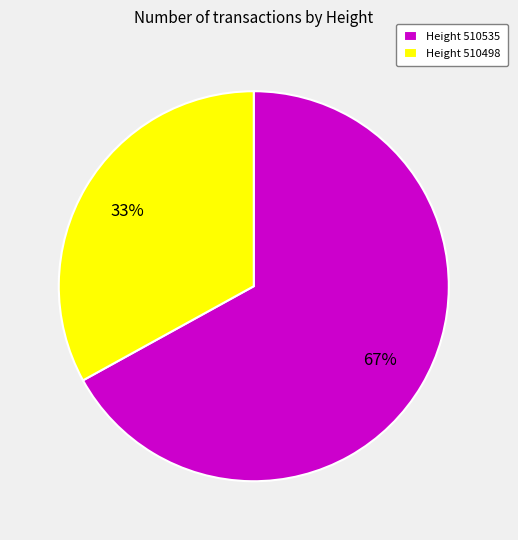

Do Height 510535 and Height 510498 together represent more than half of the pie?

Yes